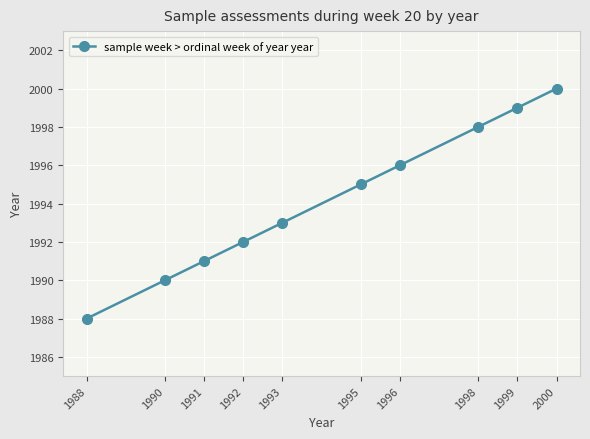

Reading right to left, extract all data points from this chart.

2000	1999	1998	1996	1995	1993	1992	1991	1990	1988